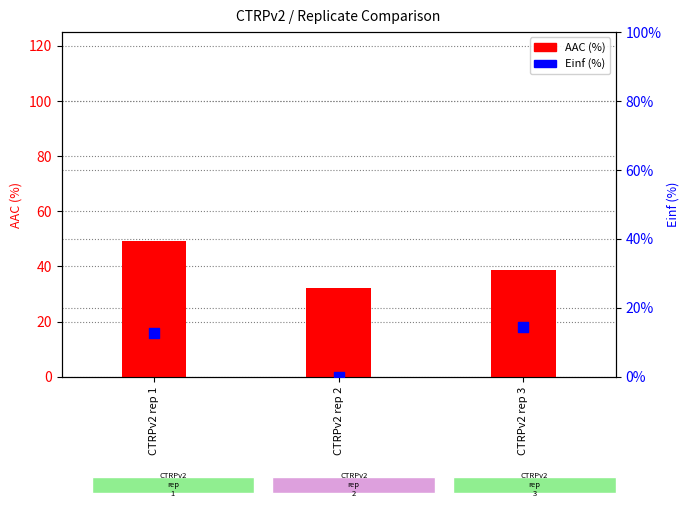

Which series contains the lowest Y value?

Einf (%)